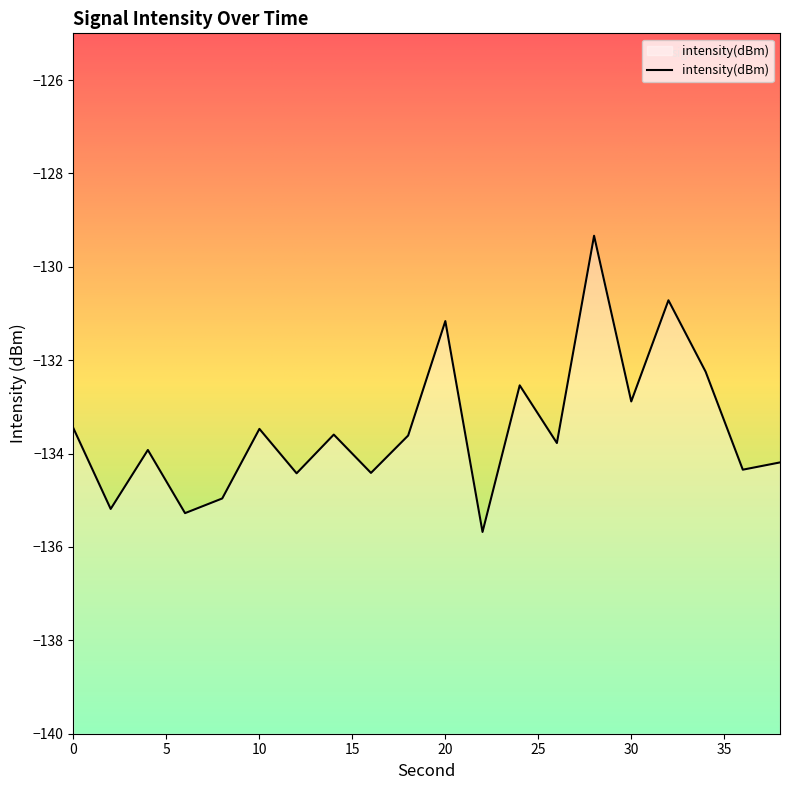

List the labels in order of value, largest first.

28, 32, 20, 34, 24, 30, 0, 10, 14, 18, 26, 4, 38, 36, 16, 12, 8, 2, 6, 22